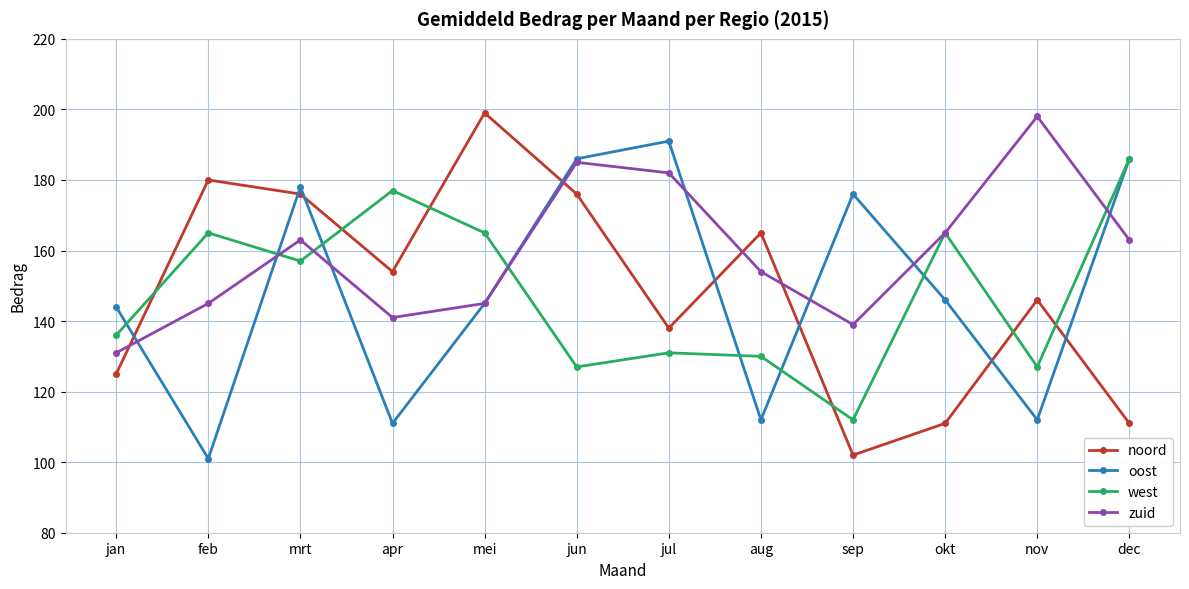

How many categories are shown in the chart?

12